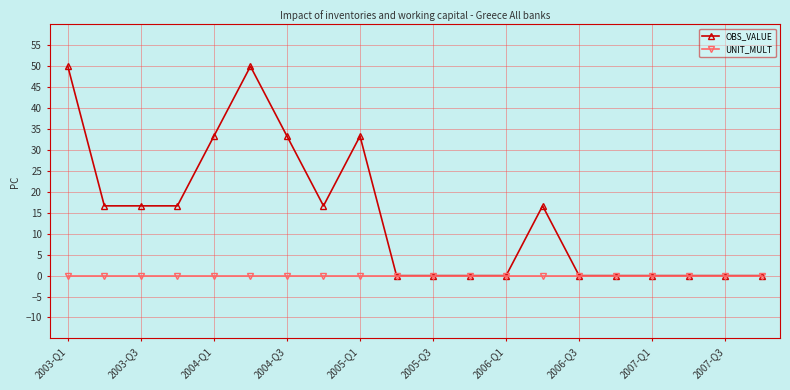

Rank the series by their average value, from lowest to highest.

UNIT_MULT, OBS_VALUE